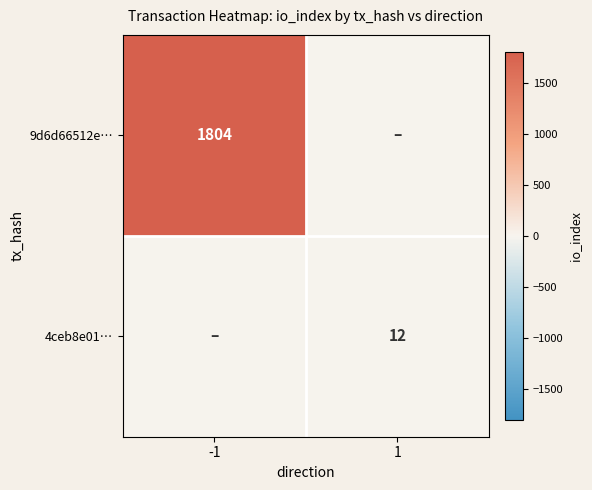

Is the value of 9d6d66512e… at -1 greater than the value of 4ceb8e01… at 1?

Yes